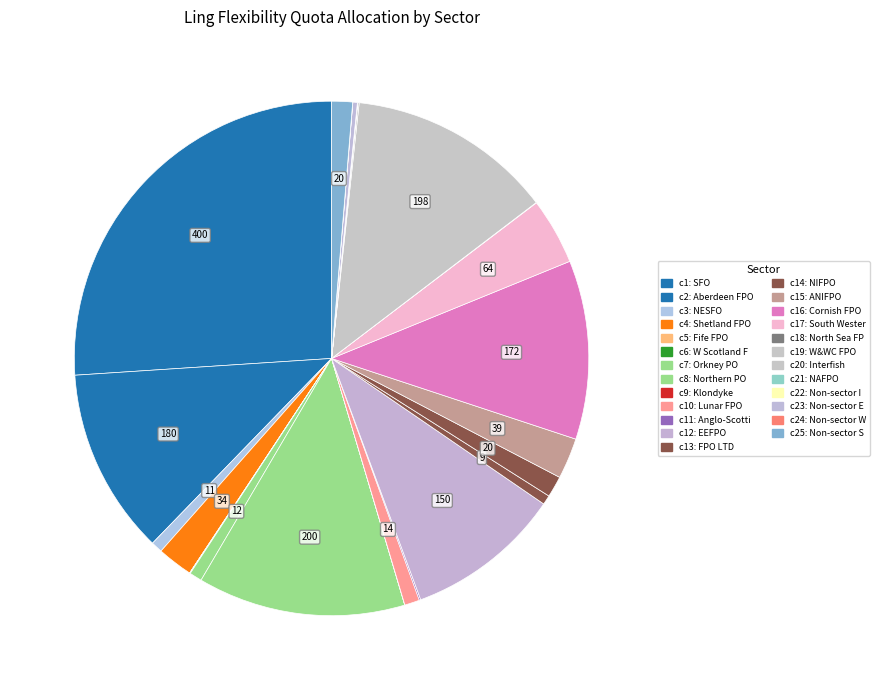

Which category has the smallest portion of the pie?

Fife FPO